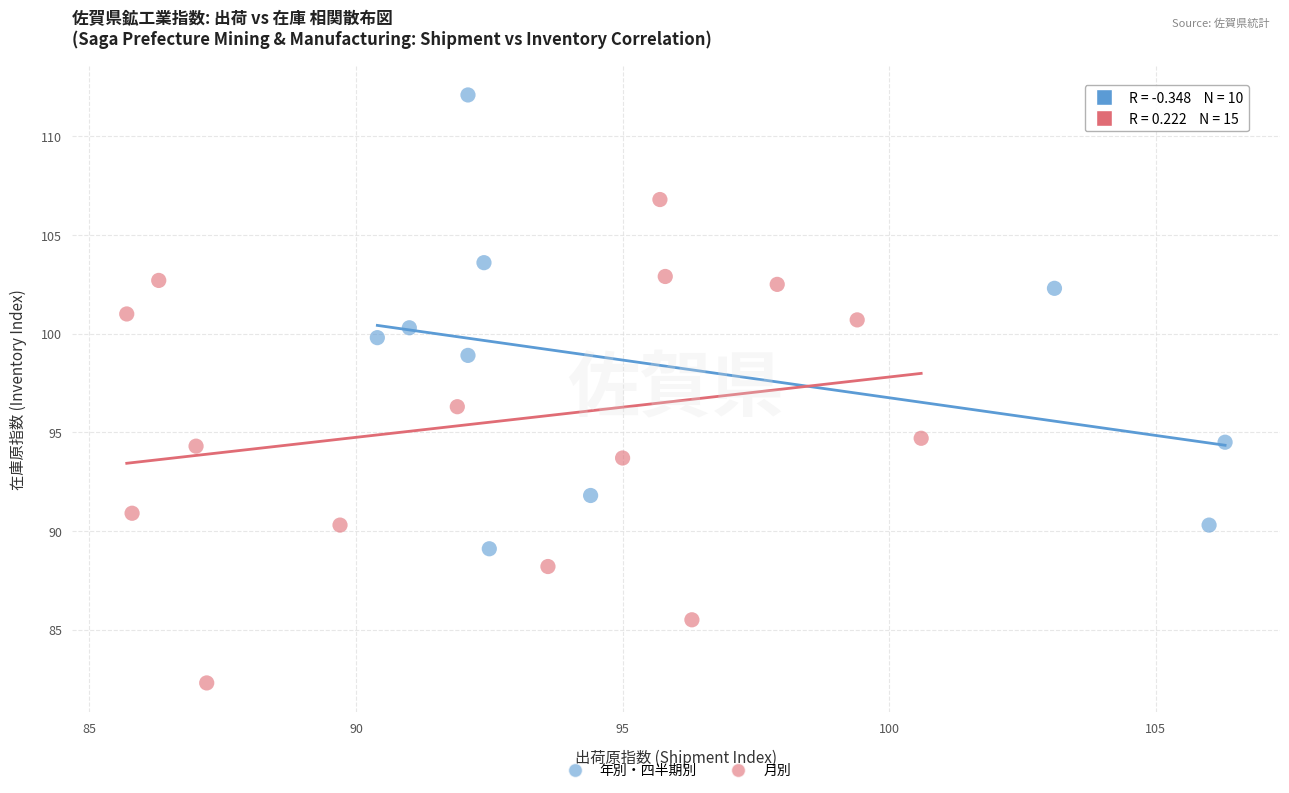

What are all the series names shown in the legend?

年別・四半期別, 月別